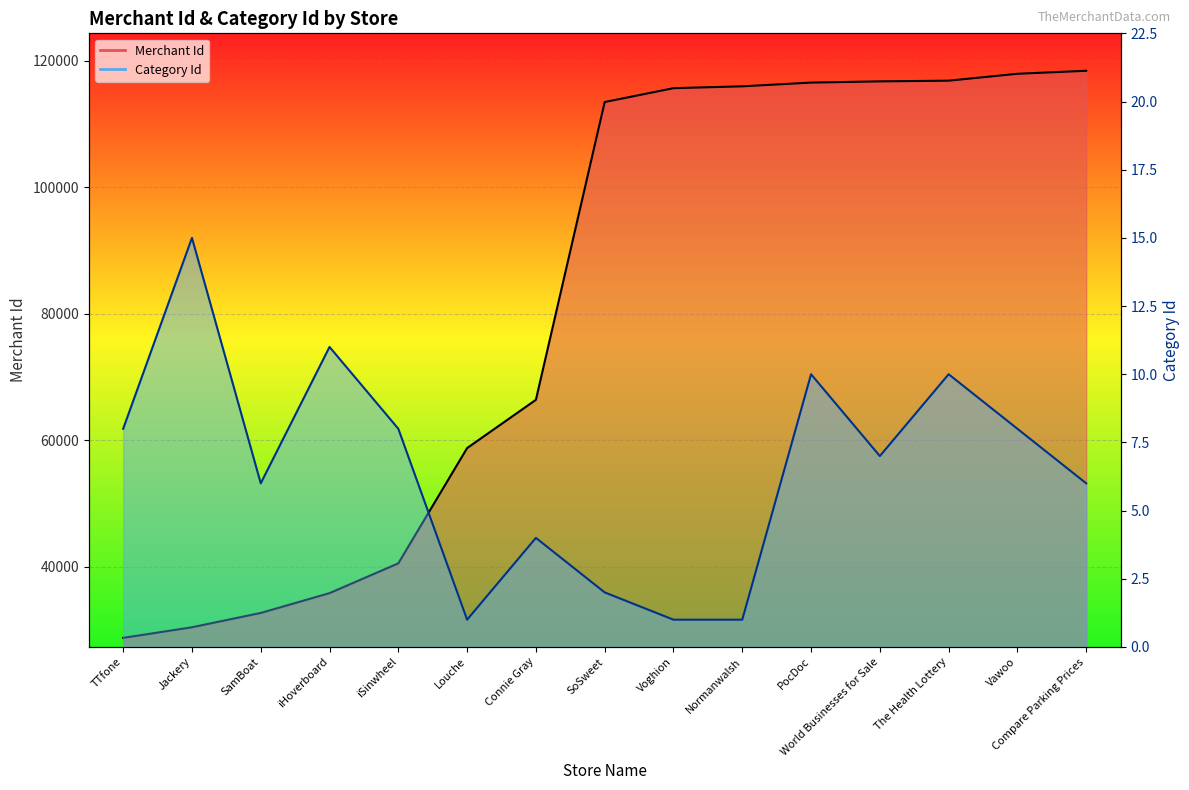

What is the label of the 11th point from the left?

PocDoc